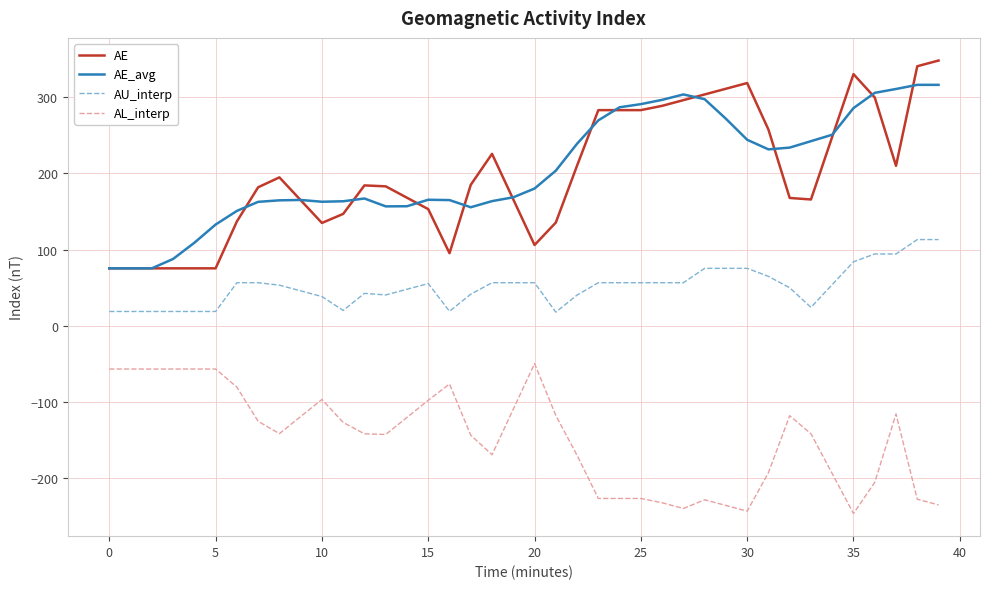

Rank the series by their maximum value, from lowest to highest.

AL_interp, AU_interp, AE_avg, AE